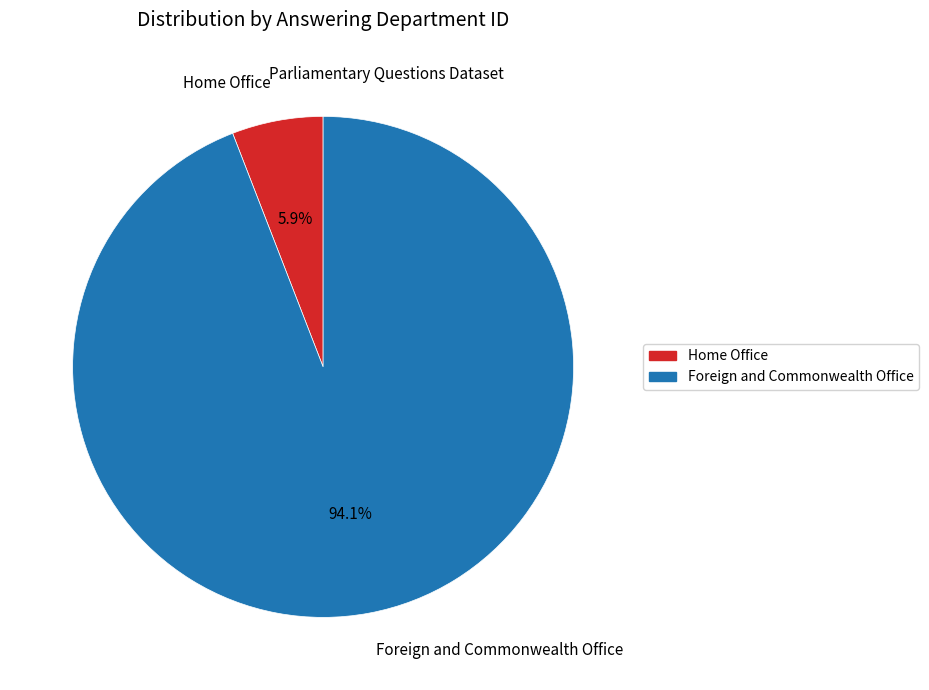

To the nearest percent, what percentage of the pie is Home Office?

6%